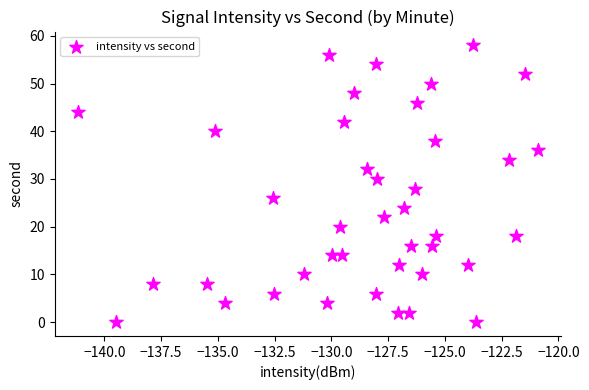

What is the range of Y values (max minus min)?

58